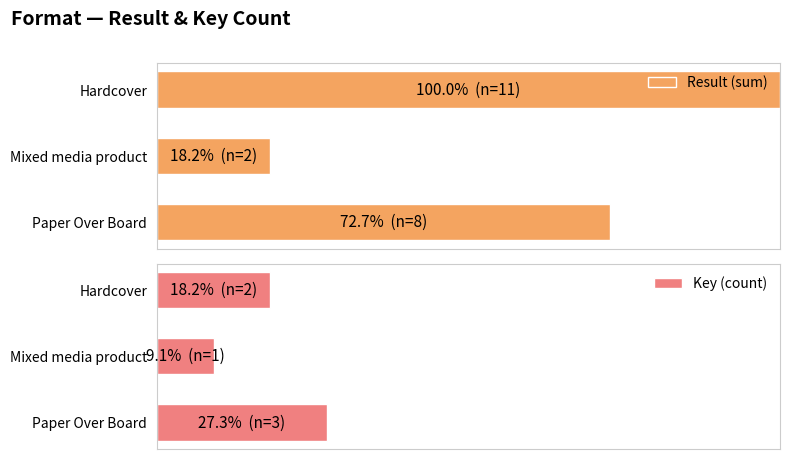

Reading left to right, extract all data points from this chart.

Result (sum): 72.7	18.2	100.0
Key (count): 27.3	9.1	18.2